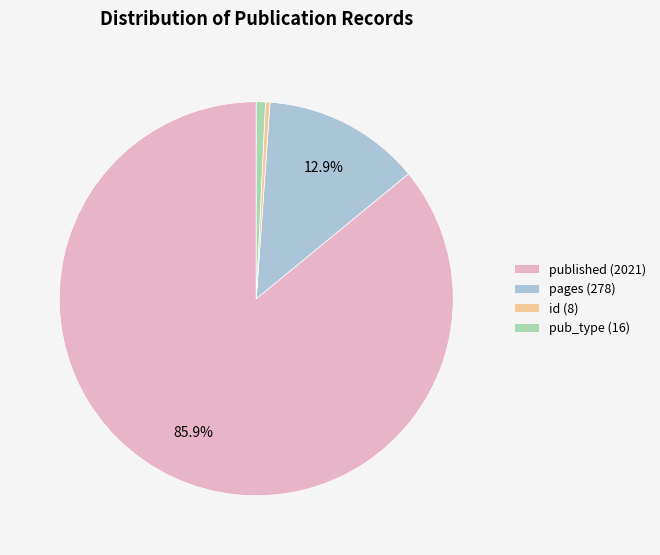

To the nearest percent, what is the average slice percentage?

25%